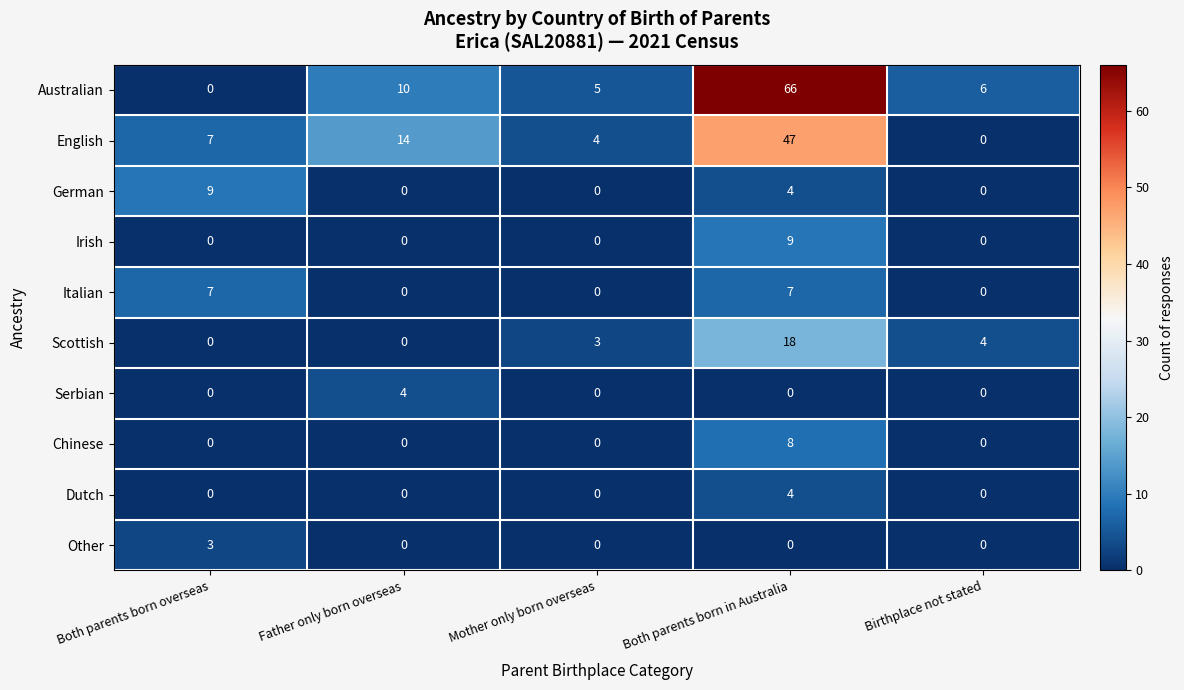

At which category is the sum across all series the highest?

Both parents born in Australia